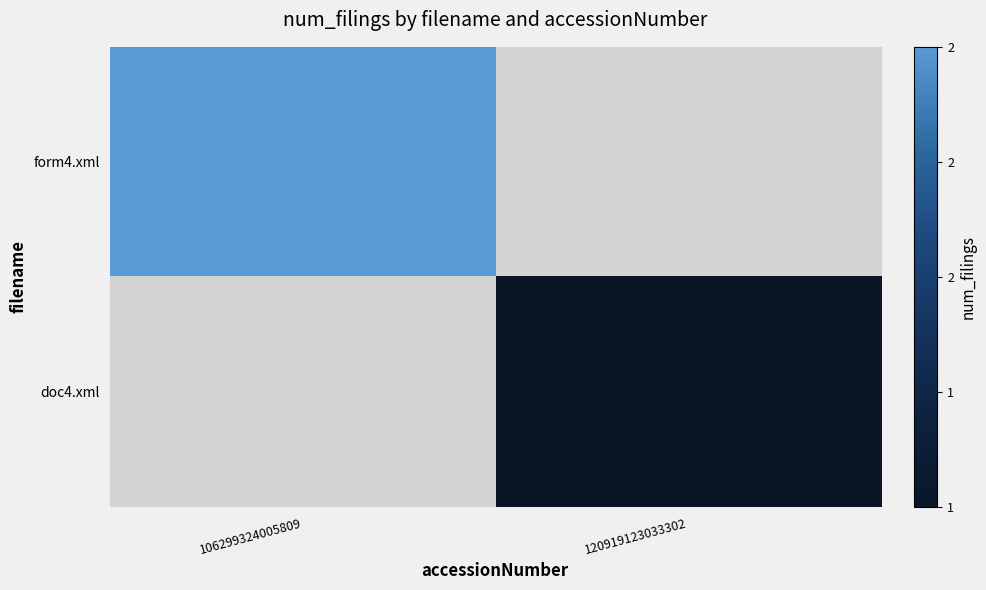

Rank the categories by form4.xml value from lowest to highest.

106299324005809, 120919123033302